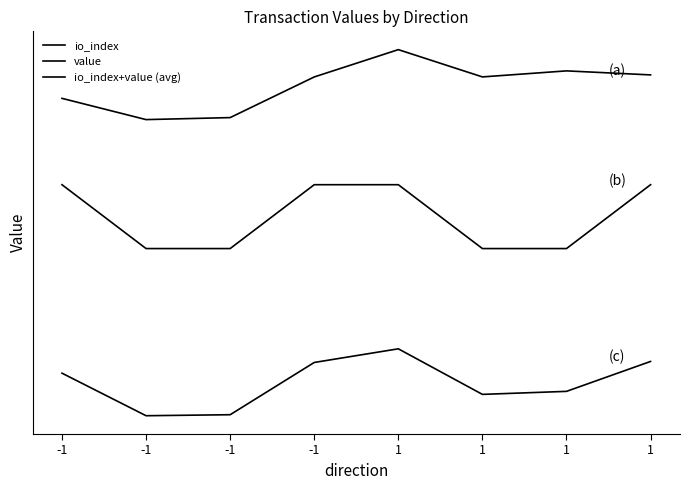

Does the chart have visible grid lines?

No